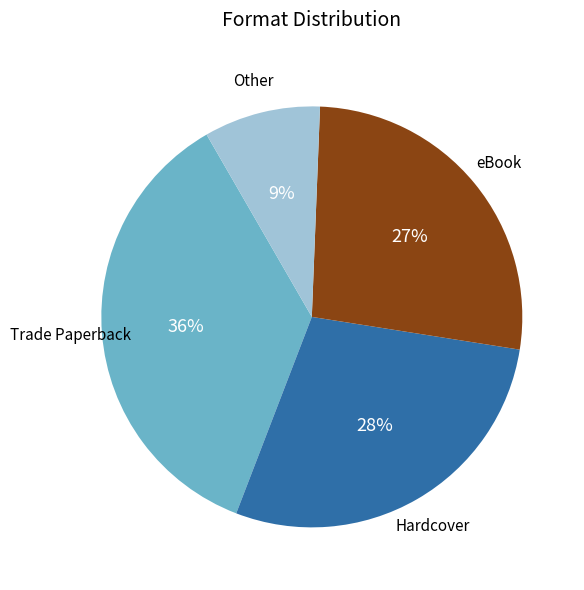

Is there any slice that represents more than half of the pie?

No